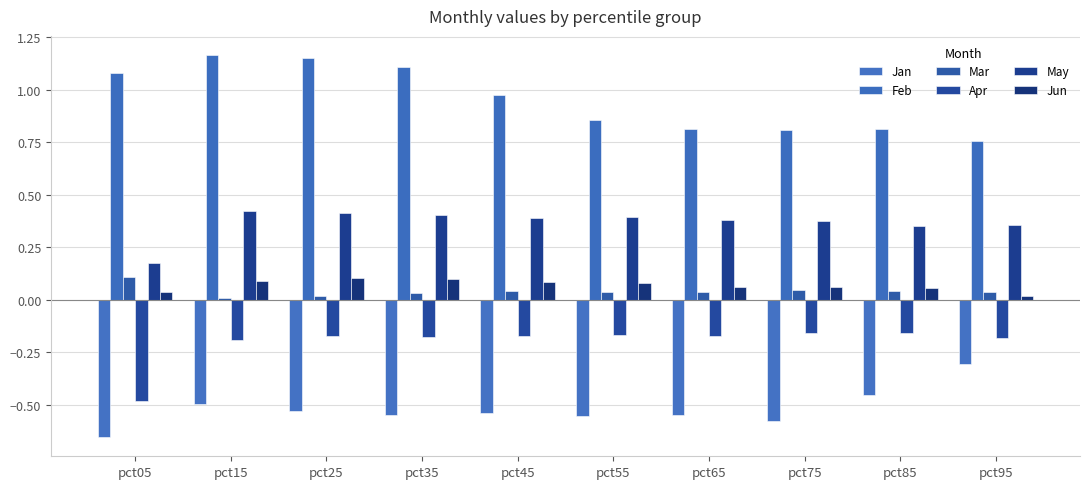

What is the difference between the maximum and minimum values in the Jun series?

0.1